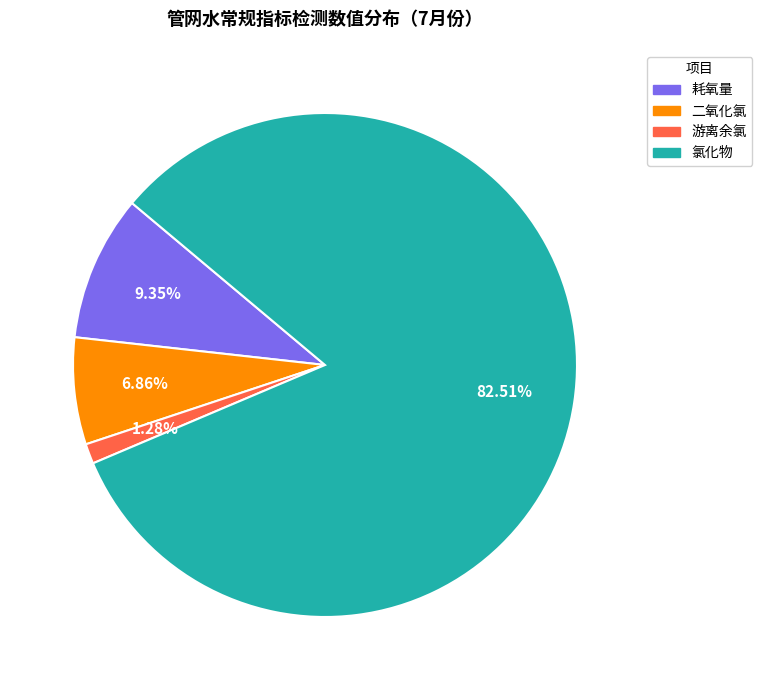

Does 二氧化氯 represent more than half of the total?

No